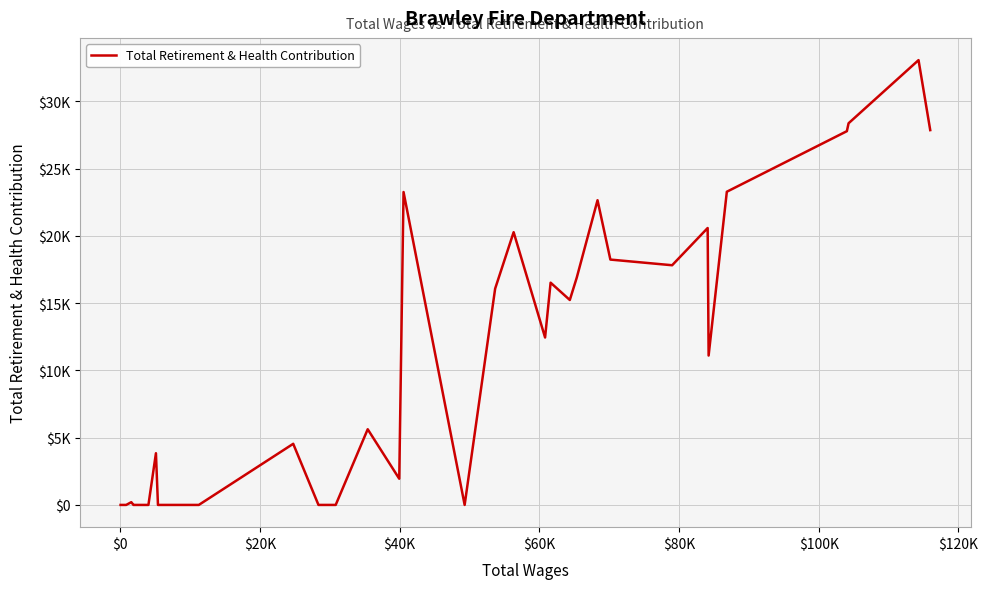

Is this an area chart (filled region under the line)?

No